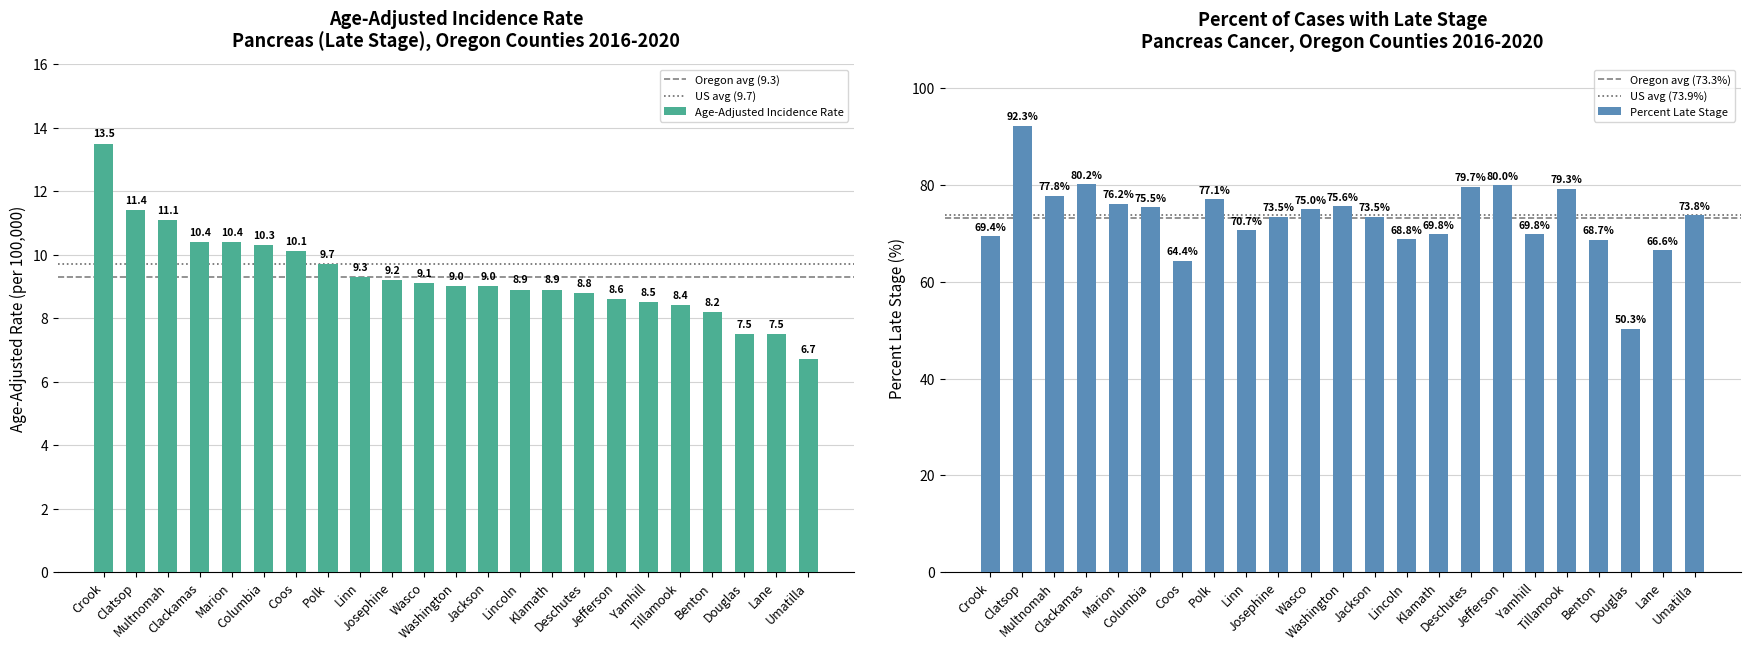

List the series in order of their overall mean, lowest first.

Age-Adjusted Incidence Rate, Percent Late Stage